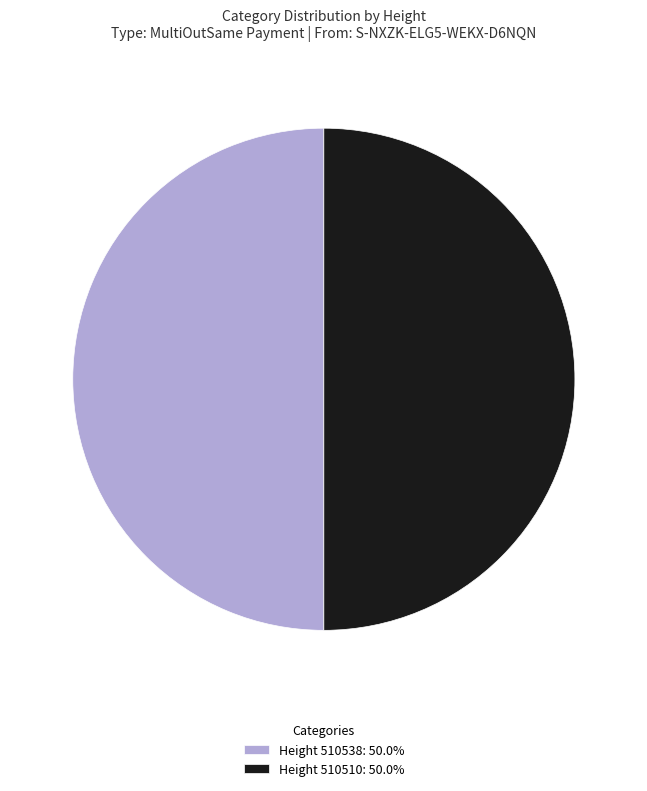

Is the sum of Height 510538: 50.0% and Height 510510: 50.0% greater than half?

Yes